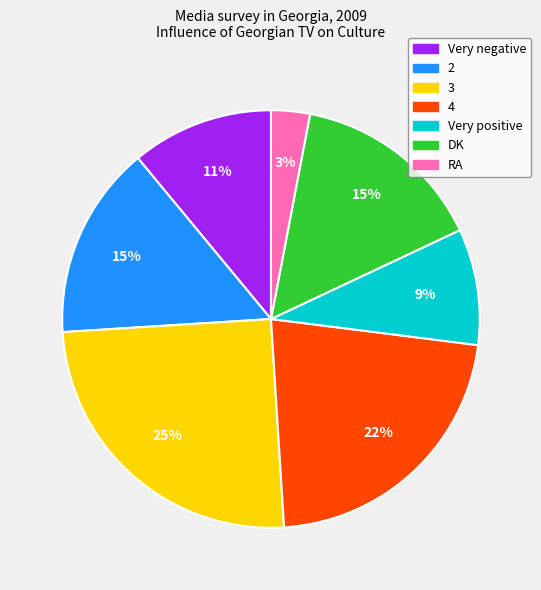

How many segments does this pie chart have?

7